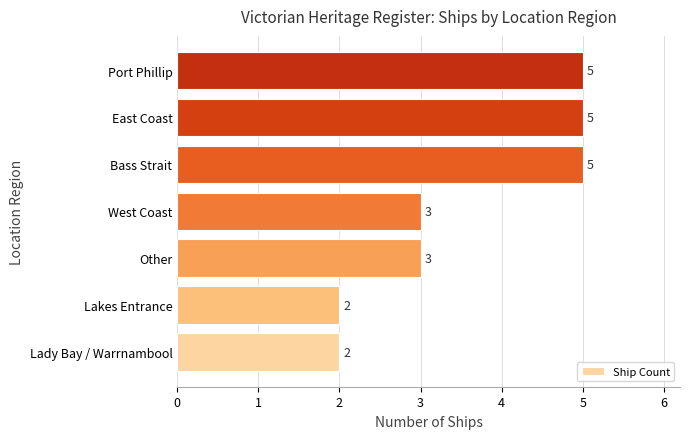

Reading bottom to top, transcribe all the data shown in this chart.

Lady Bay / Warrnambool=2	Lakes Entrance=2	Other=3	West Coast=3	Bass Strait=5	East Coast=5	Port Phillip=5